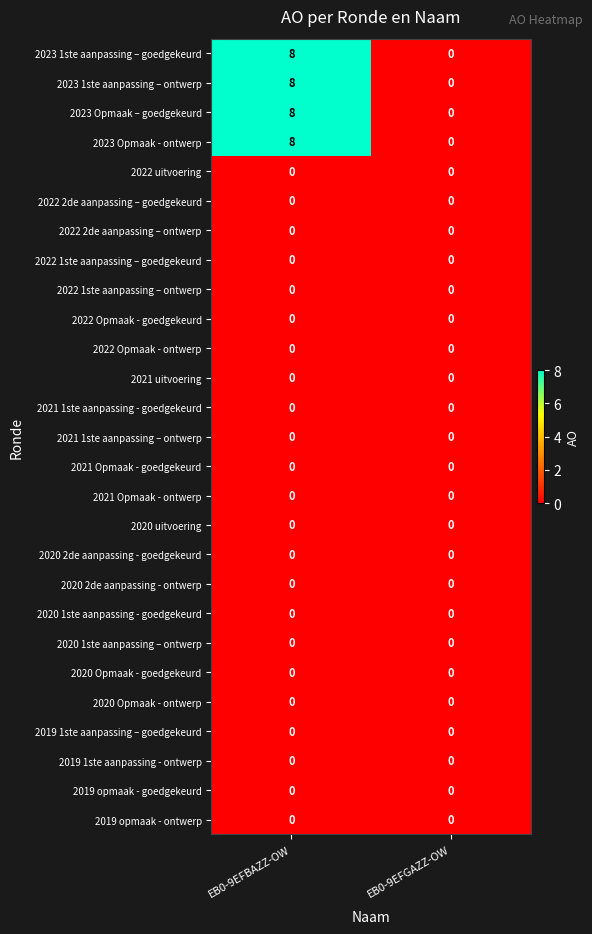

Which label corresponds to the largest value in the chart?

EB0-9EFBAZZ-OW